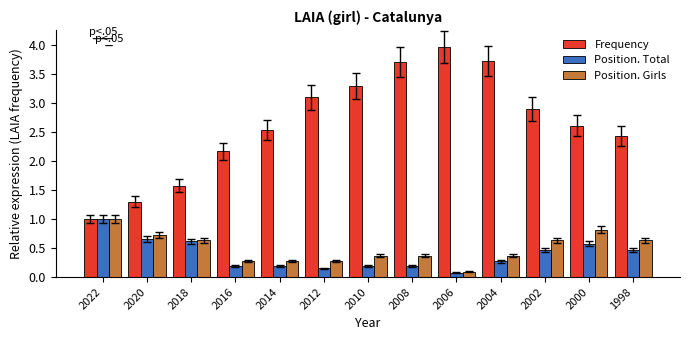

The Frequency series shows 1.4 at 2008. True or false?

False